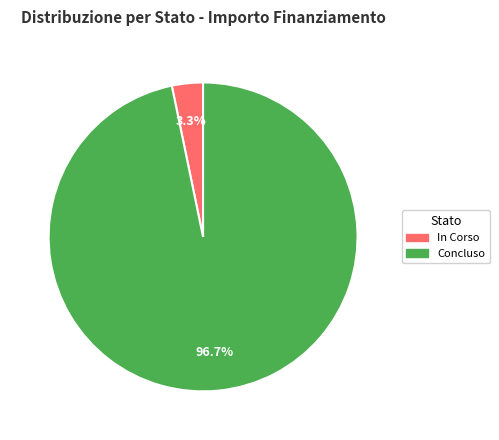

Is there a majority slice in this chart?

Yes